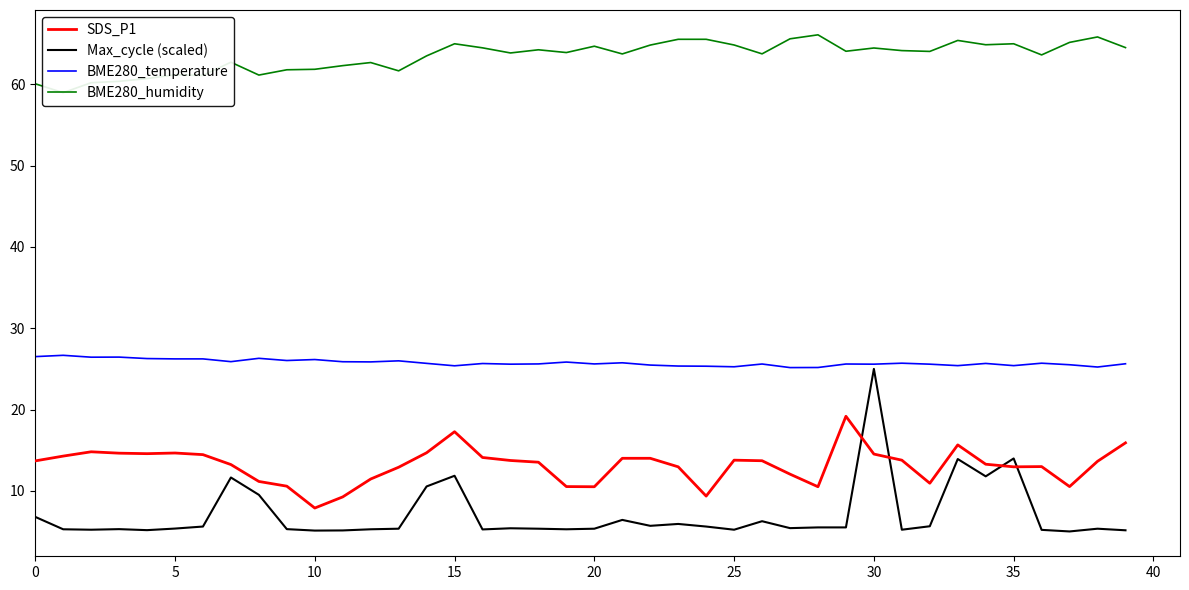

What is the lowest value of the Max_cycle (scaled) series?

5.0